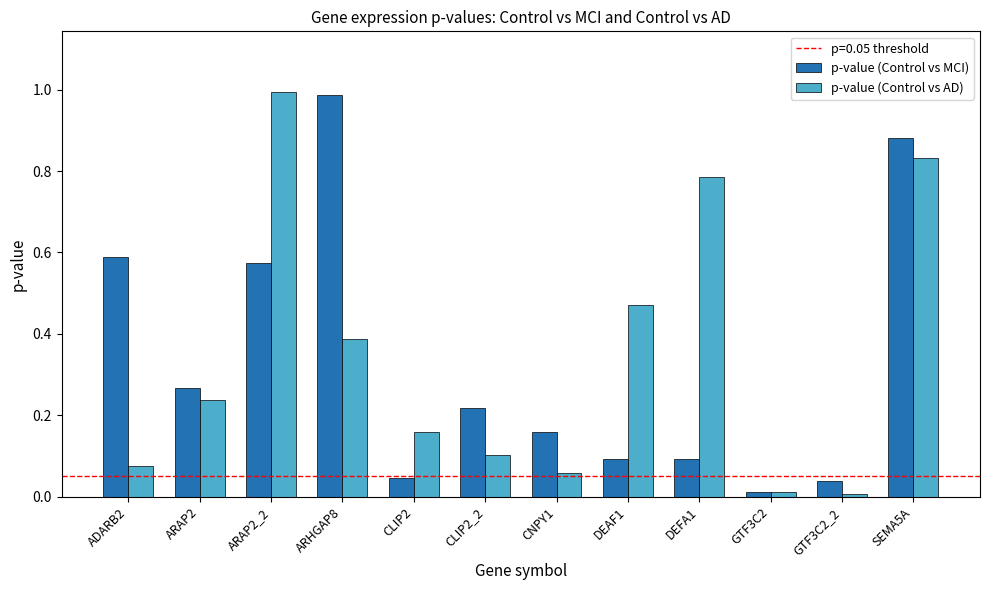

Rank the series at CNPY1 from highest to lowest value.

p-value (Control vs MCI), p-value (Control vs AD)